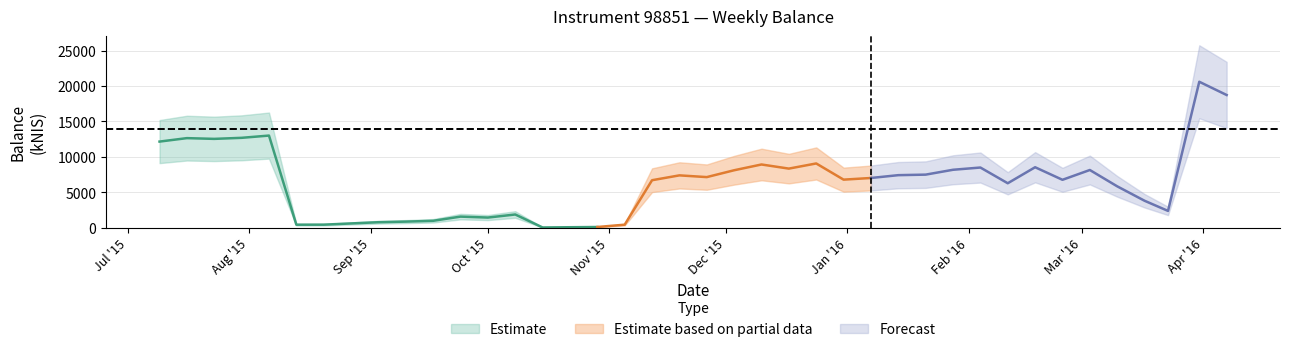

Rank the categories by value from lowest to highest.

2015-10-15, 2015-10-22, 2015-10-29, 2015-08-13, 2015-11-05, 2015-08-20, 2015-08-27, 2015-09-03, 2015-09-10, 2015-09-17, 2015-10-01, 2015-09-24, 2015-10-08, 2016-03-23, 2016-03-17, 2016-03-10, 2016-02-11, 2015-11-12, 2016-02-25, 2015-12-31, 2016-01-07, 2015-11-26, 2015-11-19, 2016-01-14, 2016-01-21, 2015-12-03, 2016-03-03, 2016-01-28, 2015-12-17, 2016-02-04, 2016-02-18, 2015-12-10, 2015-12-24, 2015-07-09, 2015-07-23, 2015-07-16, 2015-07-30, 2015-08-06, 2016-04-07, 2016-03-31